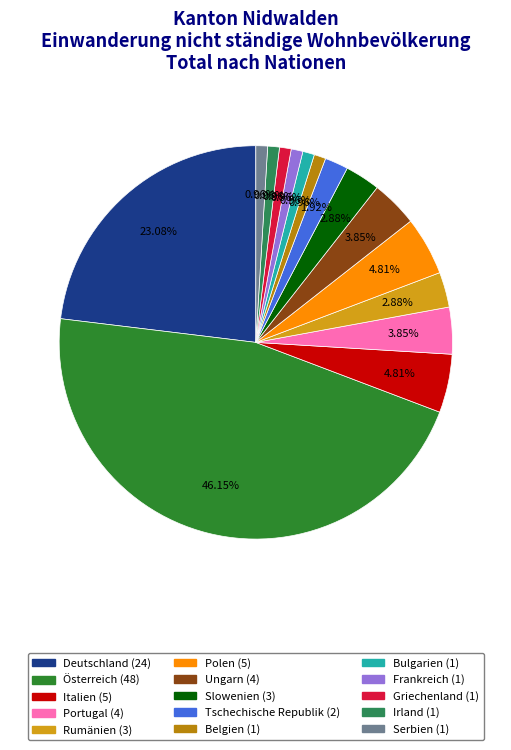

Do Irland and Tschechische Republik together represent more than half of the pie?

No